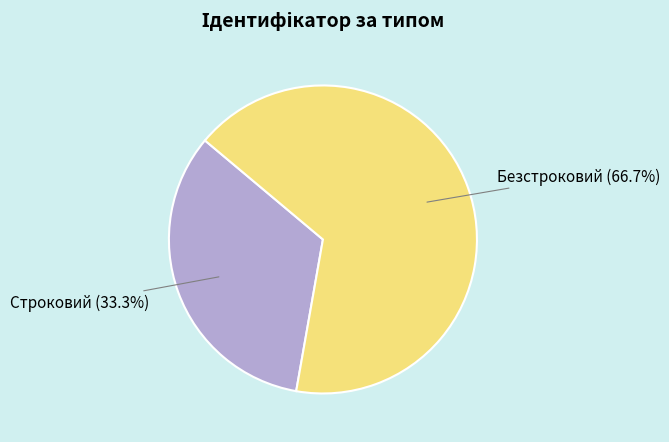

Is the sum of Безстроковий and Строковий greater than half?

Yes